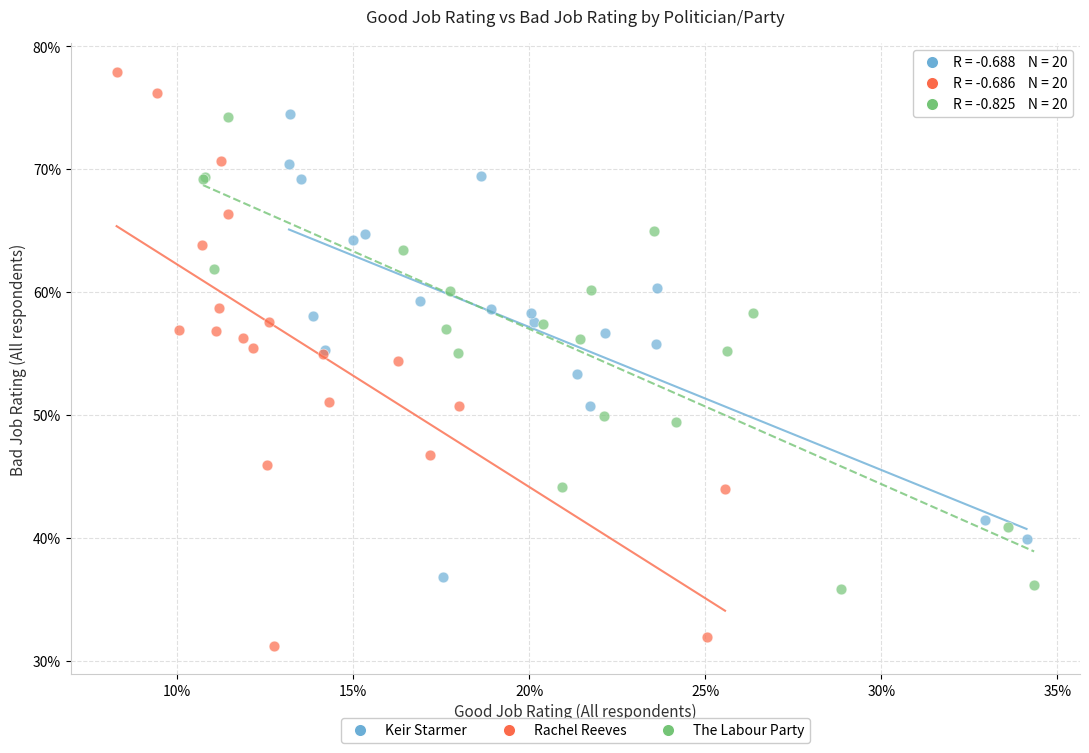

Which series contains the lowest Y value?

Rachel Reeves